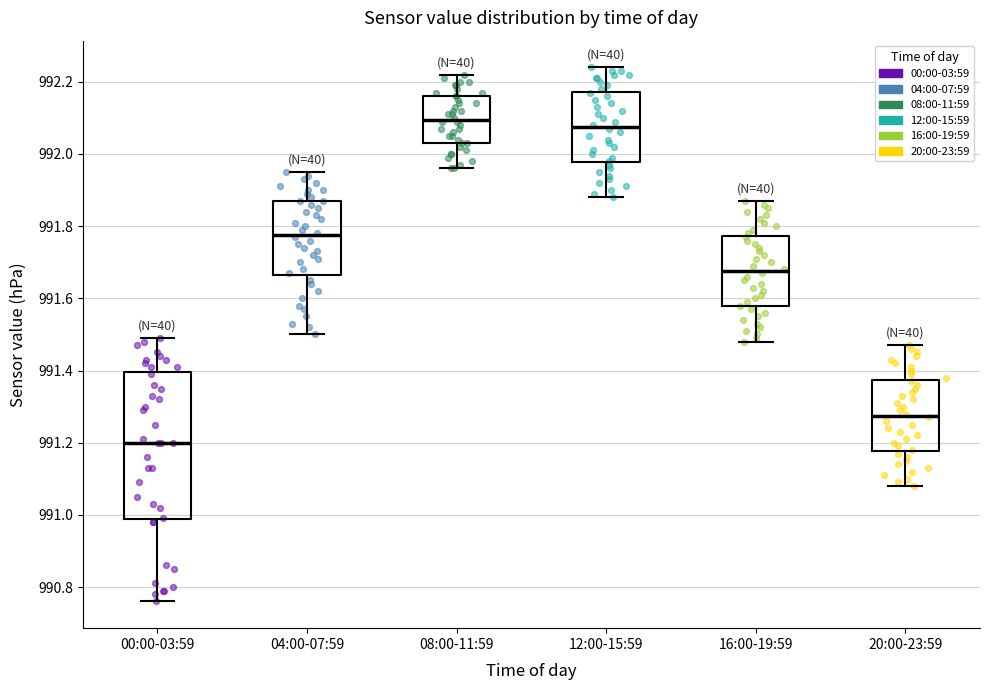

Reading left to right, transcribe this box plot: for each box, give where its median line is, the range the box spans, and where its two whiskers end, as read against the y-axis. The values are not printed on the chart, so give them approximately, as read against the axis.

00:00-03:59: median 991.20, box 990.98 to 991.40, whiskers 990.76 to 991.50
04:00-07:59: median 991.78, box 991.66 to 991.88, whiskers 991.50 to 991.96
08:00-11:59: median 992.10, box 992.04 to 992.16, whiskers 991.96 to 992.22
12:00-15:59: median 992.08, box 991.98 to 992.18, whiskers 991.88 to 992.24
16:00-19:59: median 991.68, box 991.58 to 991.78, whiskers 991.48 to 991.88
20:00-23:59: median 991.28, box 991.18 to 991.38, whiskers 991.08 to 991.48